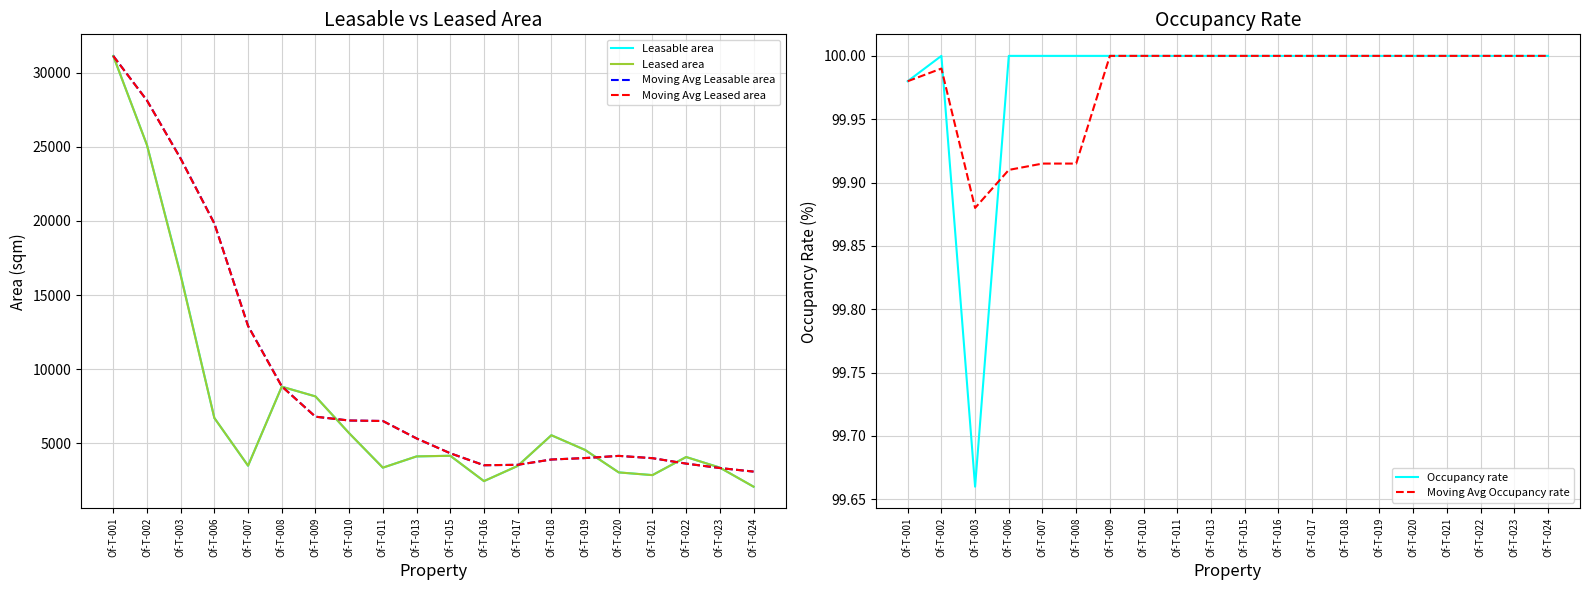

The value of Leased area at Of-T-010 is 5683.1. True or false?

True